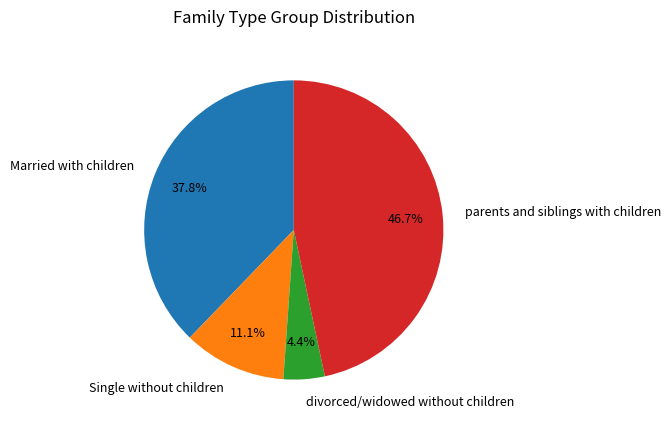

Which has a higher value, parents and siblings with children or Single without children?

parents and siblings with children